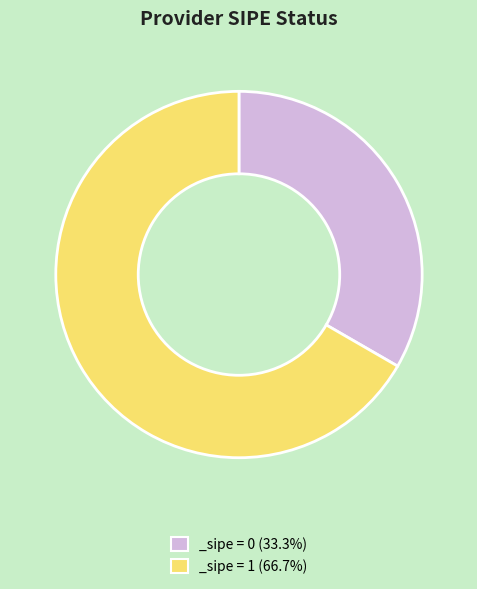

Combined, do _sipe = 0 (33.3%) and _sipe = 1 (66.7%) account for over 50%?

Yes